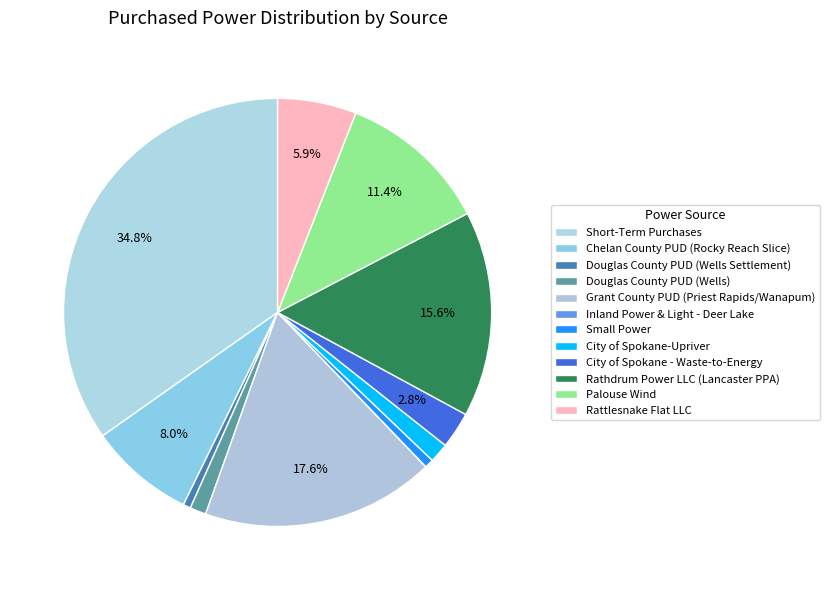

Rank the categories by value from lowest to highest.

Inland Power & Light - Deer Lake, Douglas County PUD (Wells Settlement), Small Power, Douglas County PUD (Wells), City of Spokane-Upriver, City of Spokane - Waste-to-Energy, Rattlesnake Flat LLC, Chelan County PUD (Rocky Reach Slice), Palouse Wind, Rathdrum Power LLC (Lancaster PPA), Grant County PUD (Priest Rapids/Wanapum), Short-Term Purchases